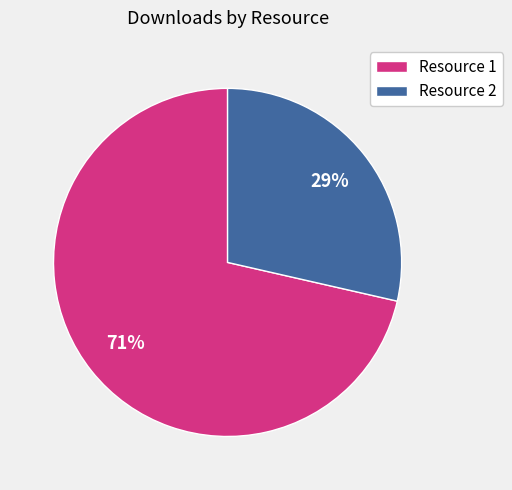

The Resource 1 slice represents 64% of the pie. True or false?

False